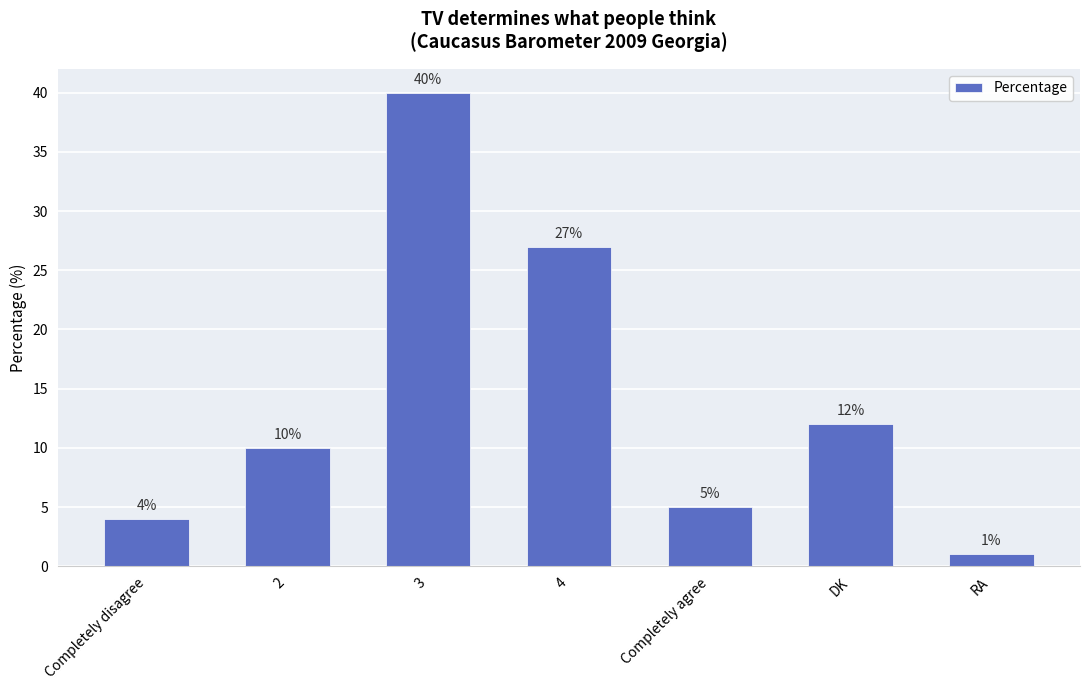

Which label corresponds to the largest value in the chart?

3